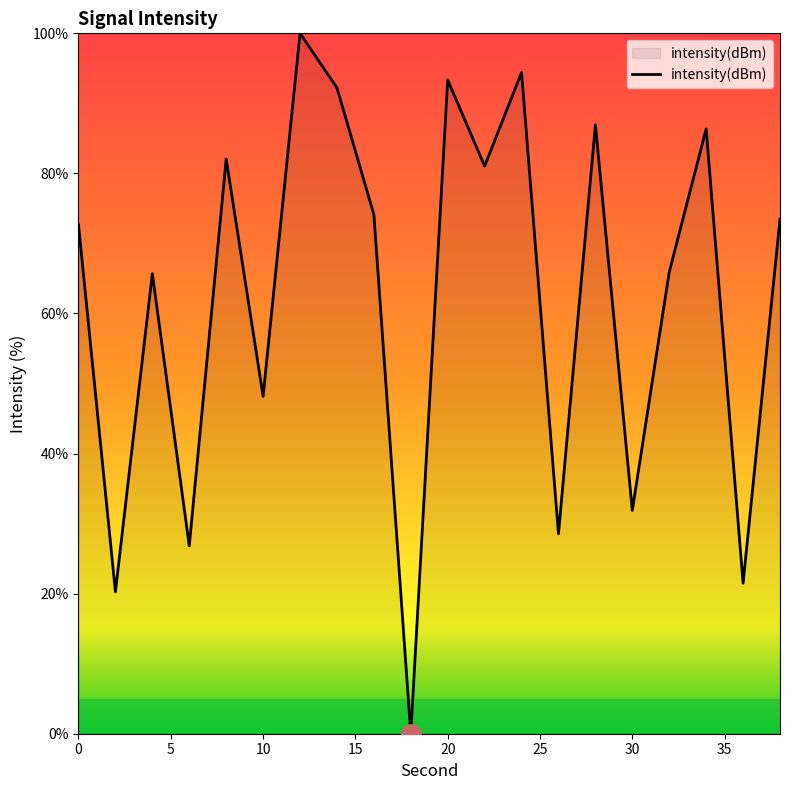

What is the difference between the maximum and minimum values?

100.0